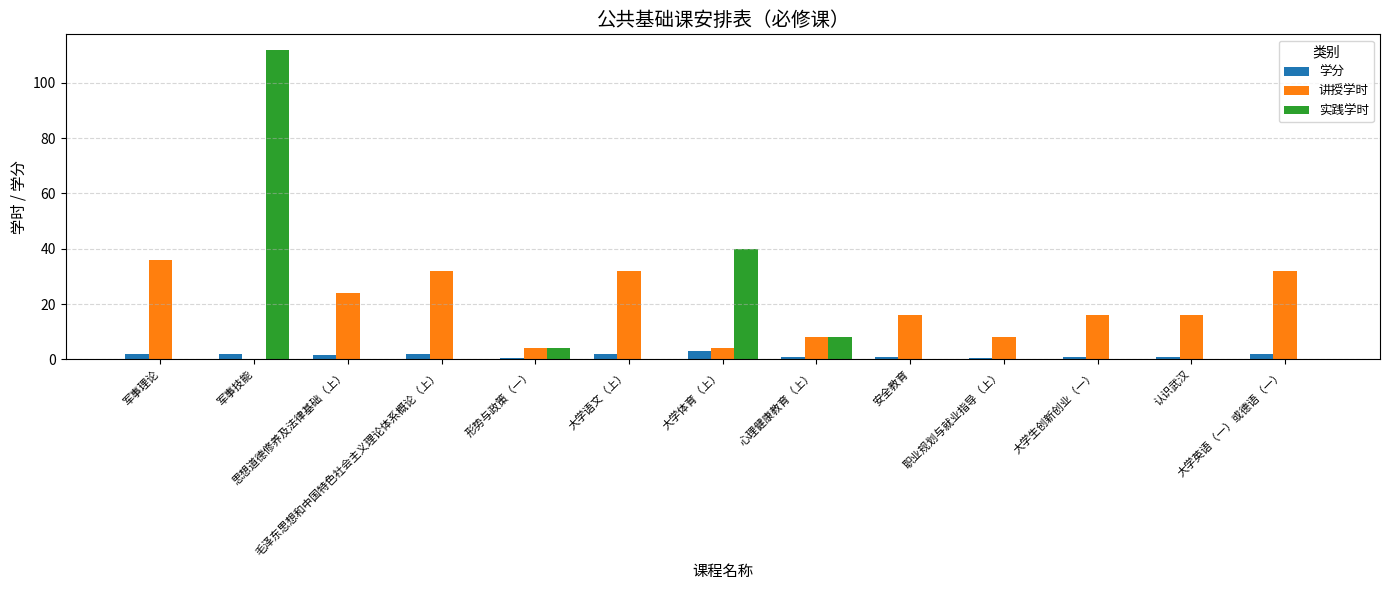

Which series has the largest total across all categories?

讲授学时